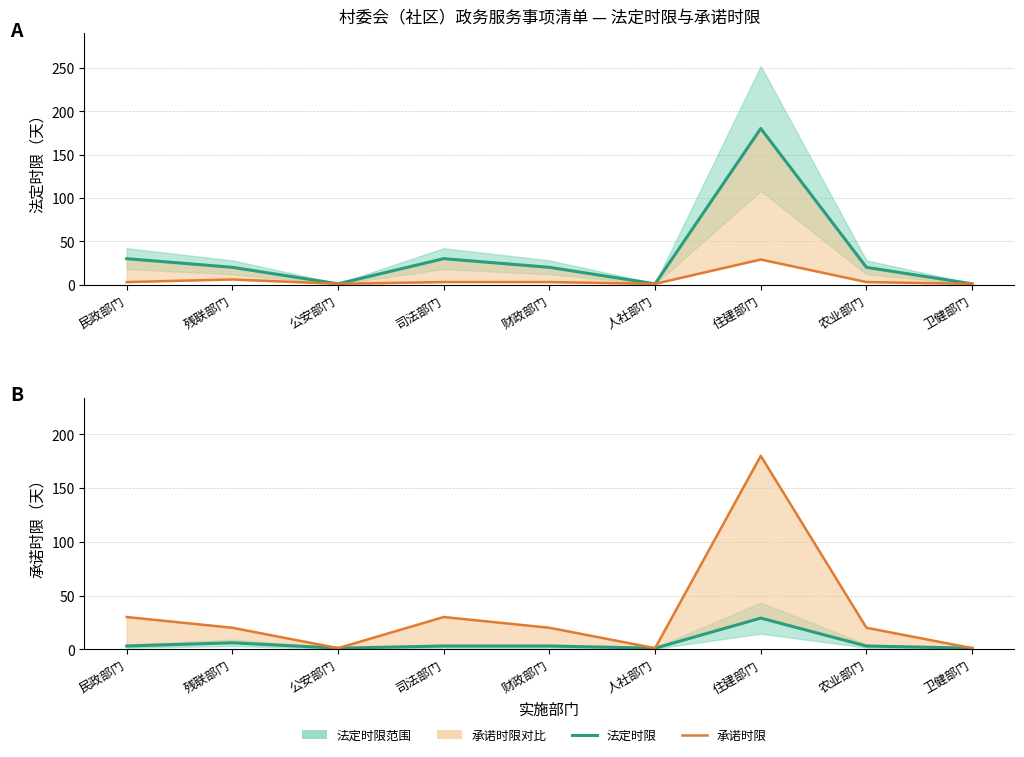

At which category is the sum across all series the highest?

住建部门